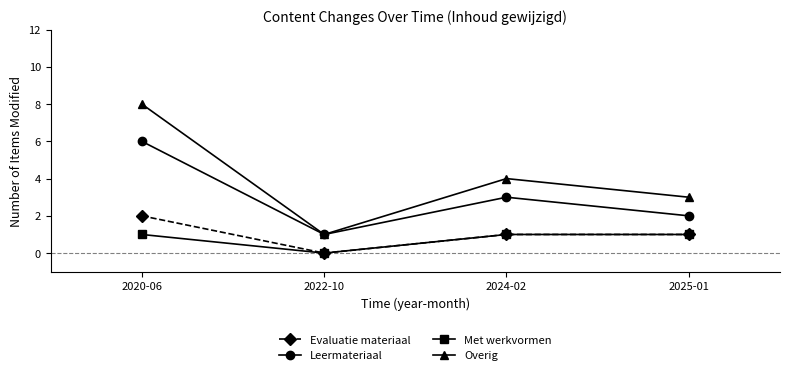

The Evaluatie materiaal series shows 1 at 2024-02. True or false?

True